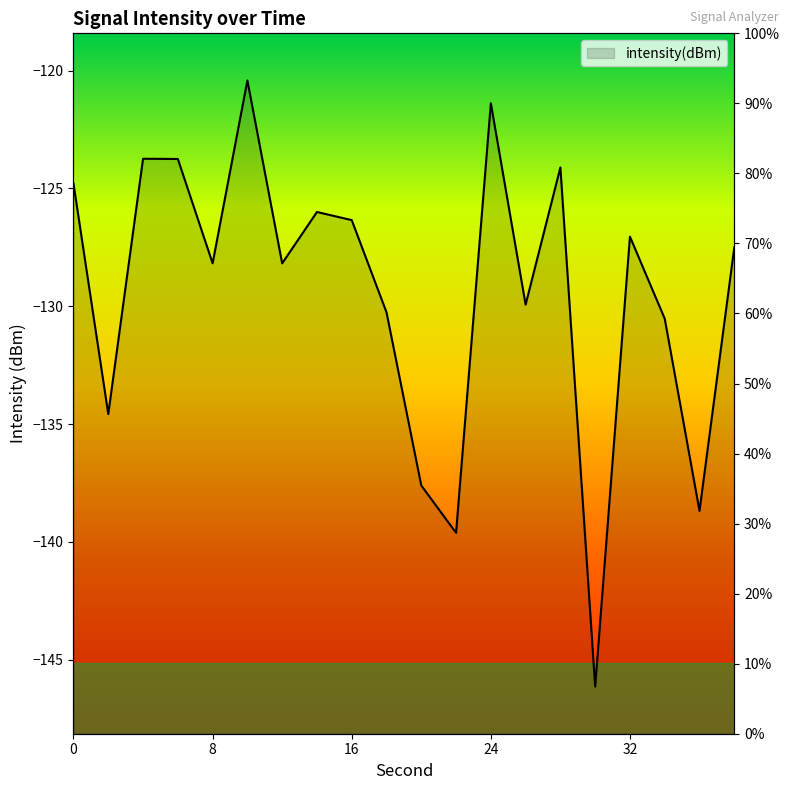

What is the change in value from 14 to 16?

-0.3